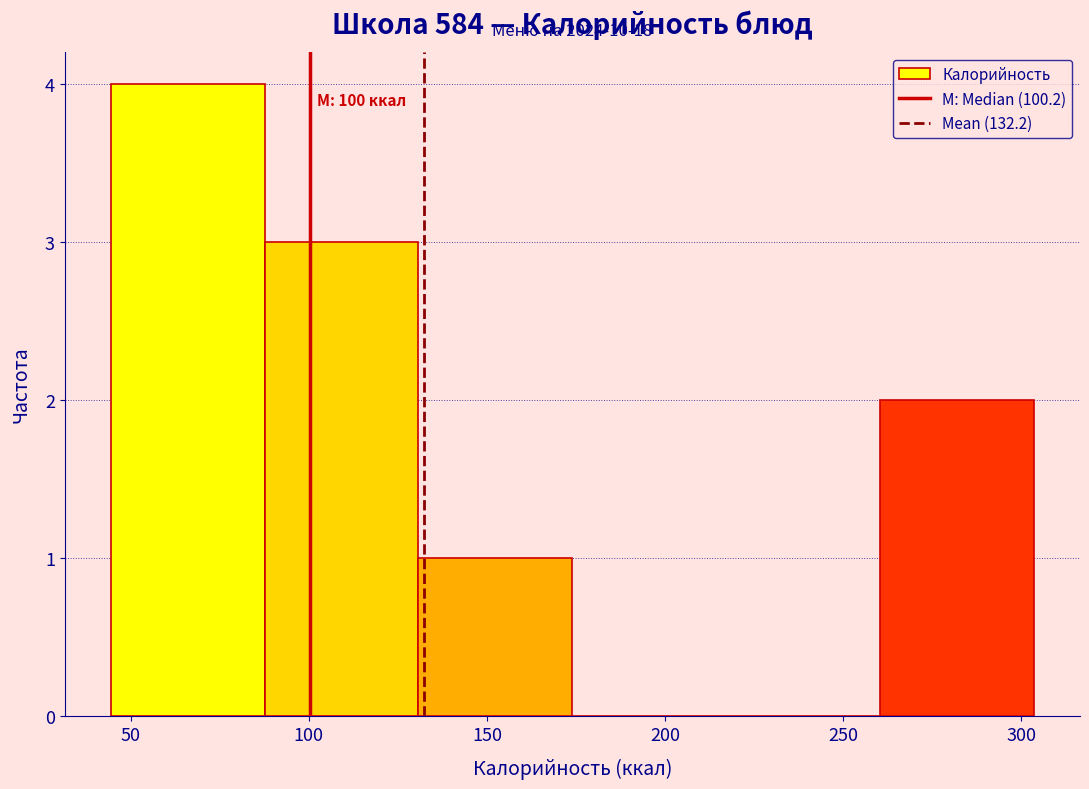

Over which range of the x-axis is the bar tallest?

45 to 90